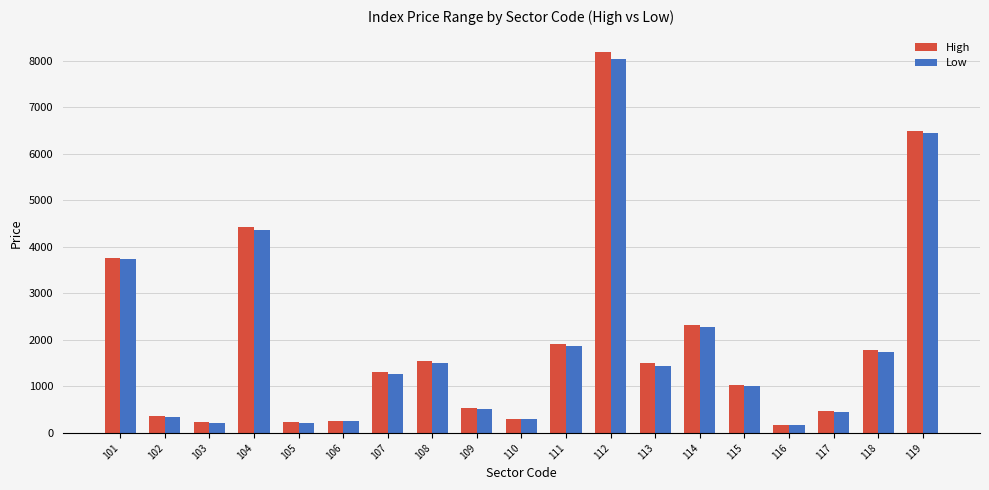

At which category is the sum across all series the highest?

112